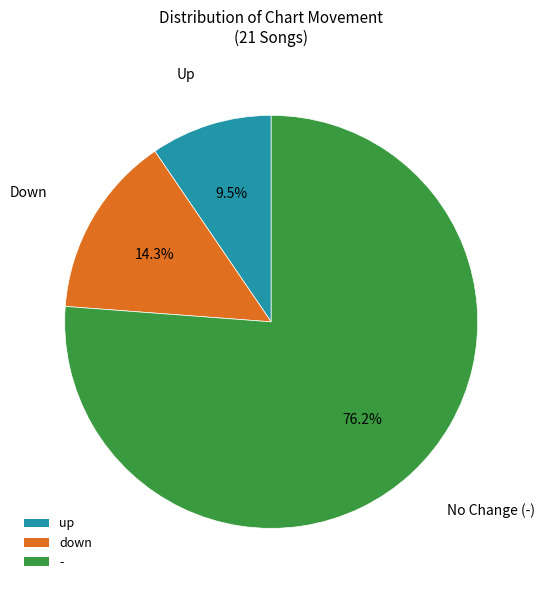

To the nearest percent, what is the difference between the - and up slice percentages?

67%